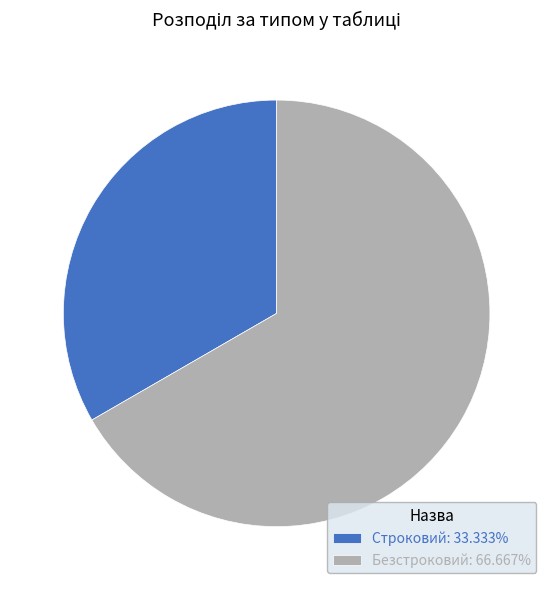

Count the number of slices in the pie.

2